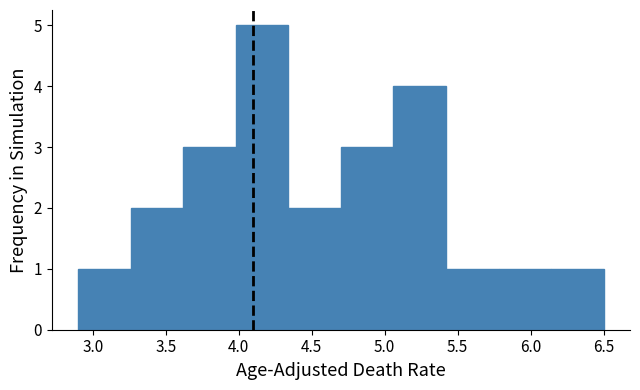

Reading left to right, list every bar in this chart as the range it spans on the x-axis followed by its height. Neither the bar edges nor the heights are printed on the chart, so give them approximately, as read against the axes.

2.90 to 3.26: 1
3.26 to 3.62: 2
3.62 to 3.98: 3
3.98 to 4.34: 5
4.34 to 4.70: 2
4.70 to 5.06: 3
5.06 to 5.42: 4
5.42 to 5.78: 1
5.78 to 6.14: 1
6.14 to 6.50: 1